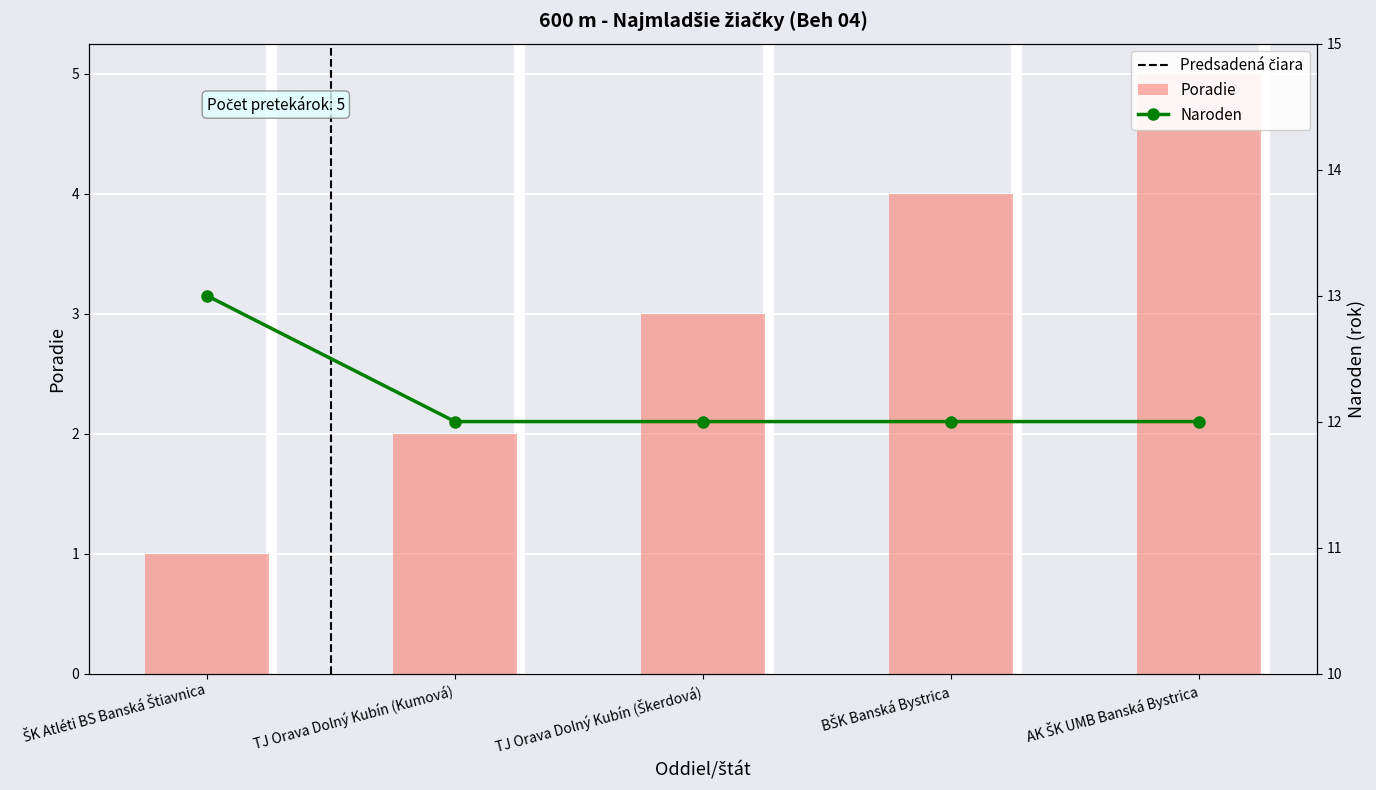

What is the label of the 2nd bar from the right?

BŠK Banská Bystrica